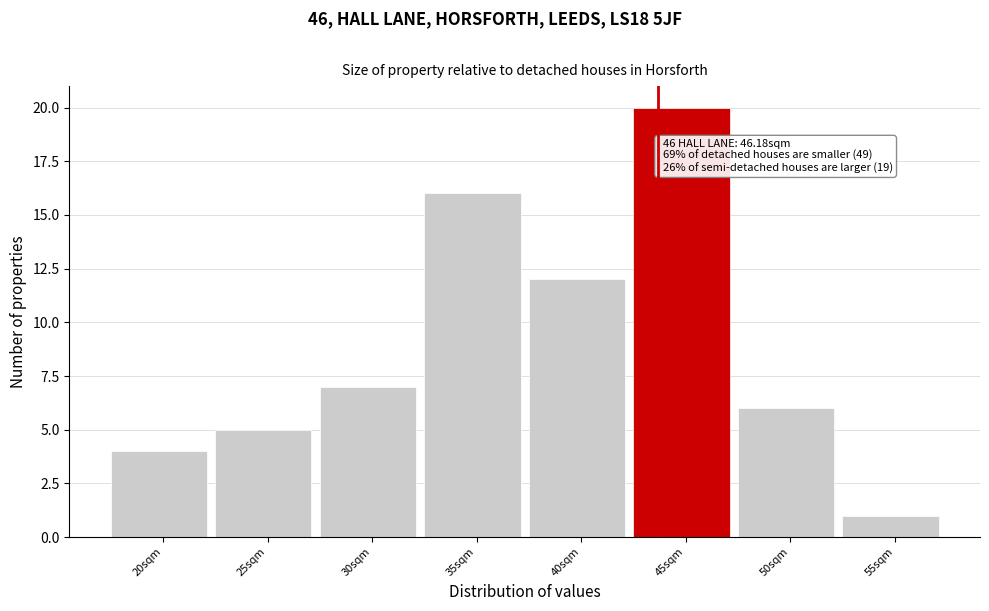

Reading left to right, extract all data points from this chart.

20sqm=4	25sqm=5	30sqm=7	35sqm=16	40sqm=12	45sqm=20	50sqm=6	55sqm=1